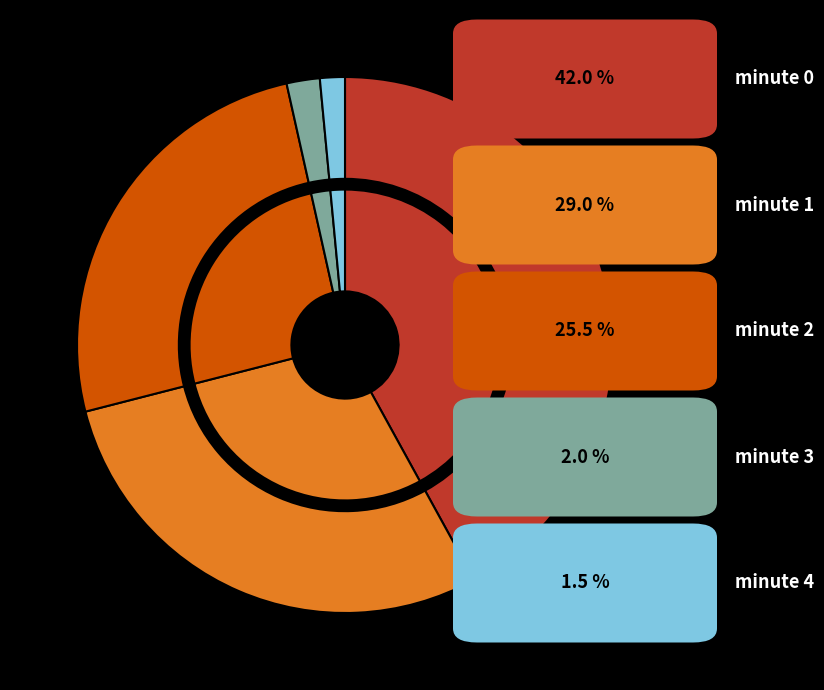

Count the number of slices in the pie.

5